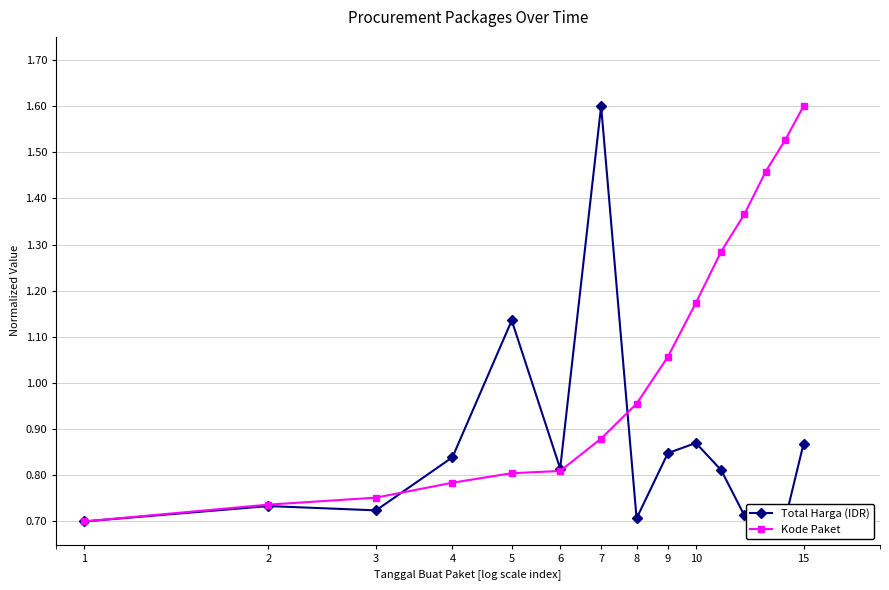

What is the difference between the second highest and second lowest values in the Total Harga (IDR) series?

0.4